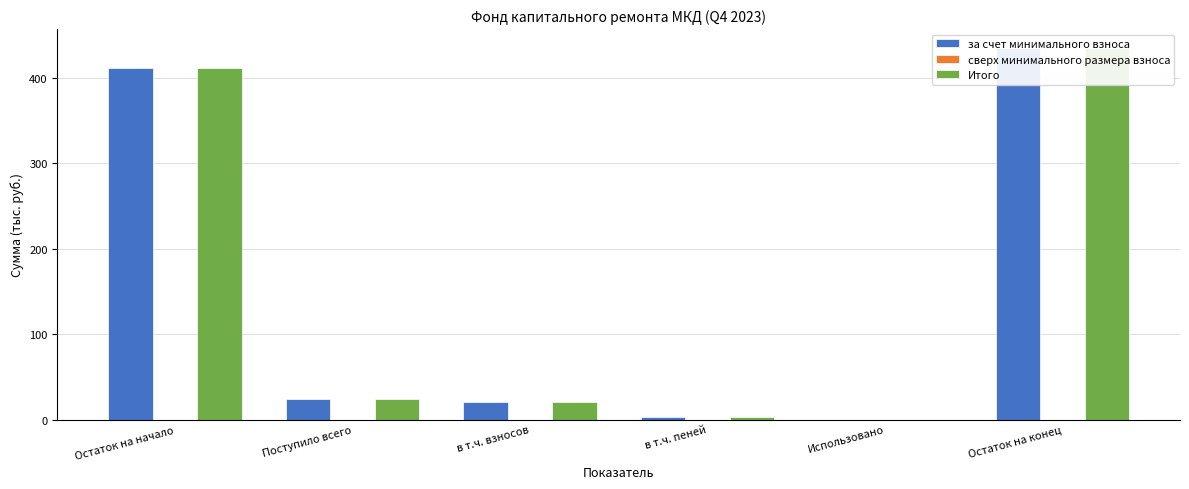

True or false: за счет минимального взноса has a value of -275.8 at Использовано.

False